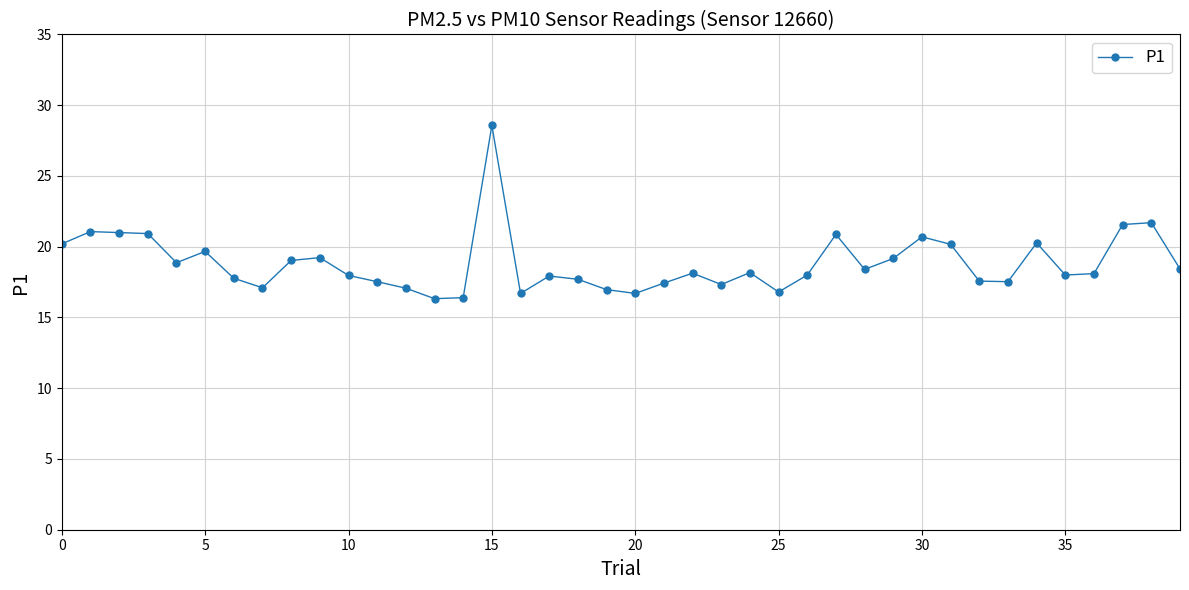

What is the difference between the maximum and minimum values?

12.2